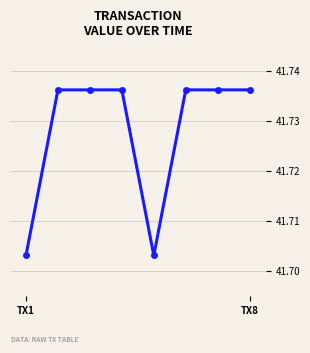

True or false: the data has more than 0 interior local peaks.

True